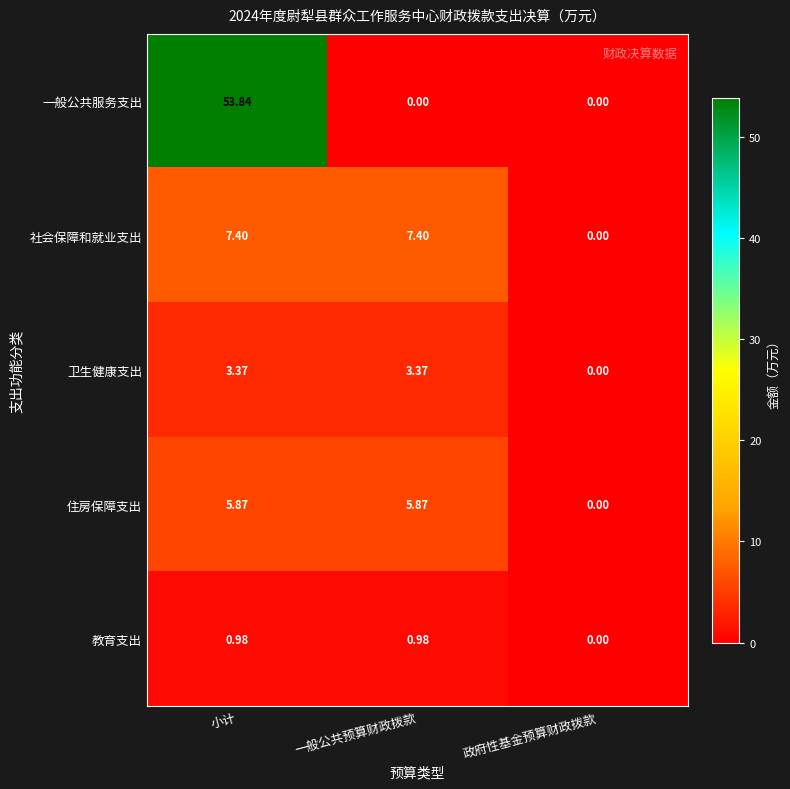

At which category is the sum across all series the highest?

小计